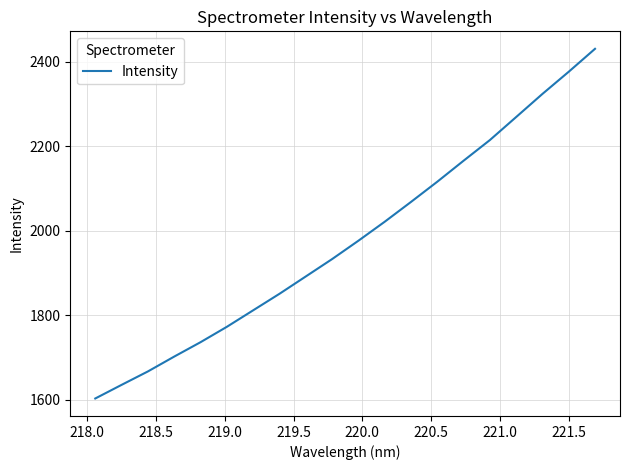

What is the maximum value shown in the chart?

2431.0